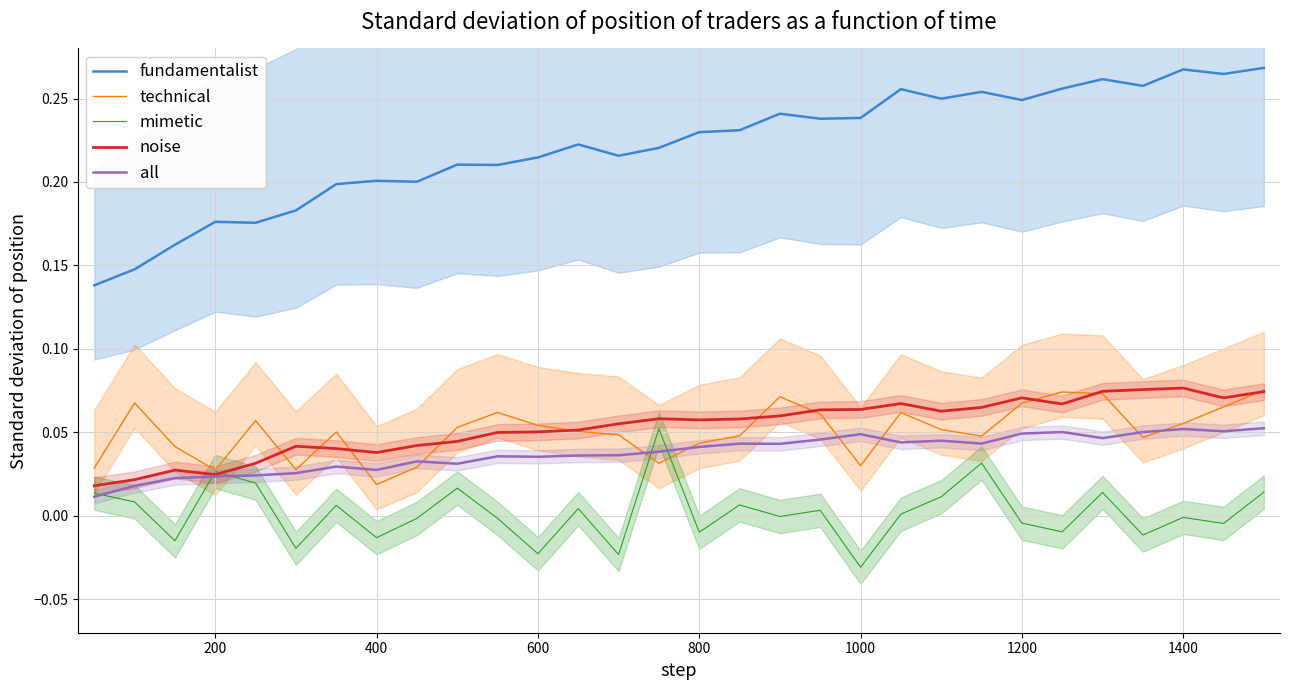

Which category has the lowest value in the mimetic series?

1000